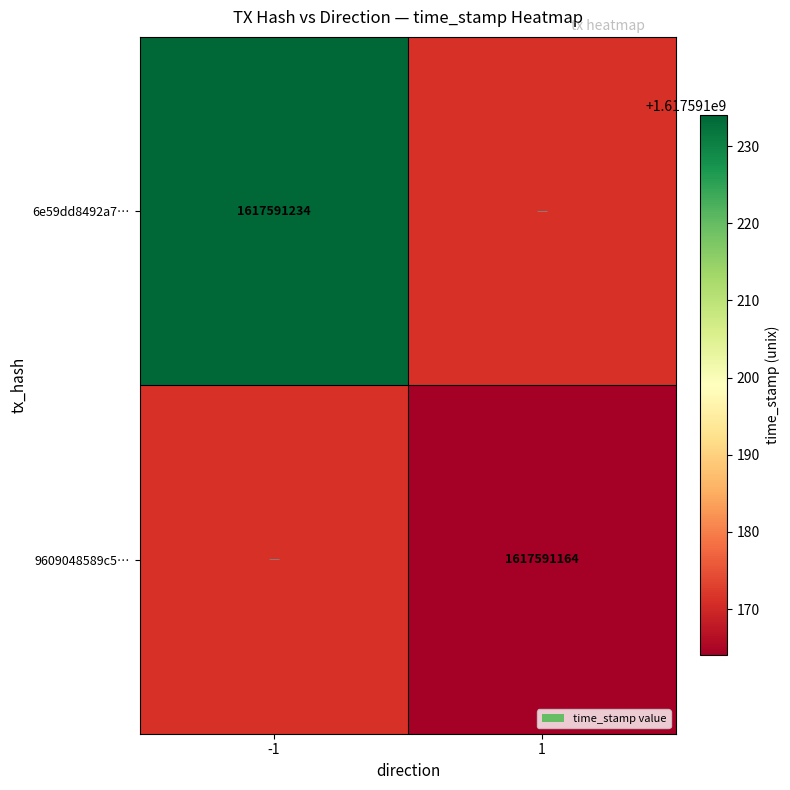

Reading left to right, transcribe all the data shown in this chart.

6e59dd8492a7e102a3b6d82e055c344a1ded318: -1	1617591234
9609048589c58658f1320693f371807bcde8910: 1	1617591164